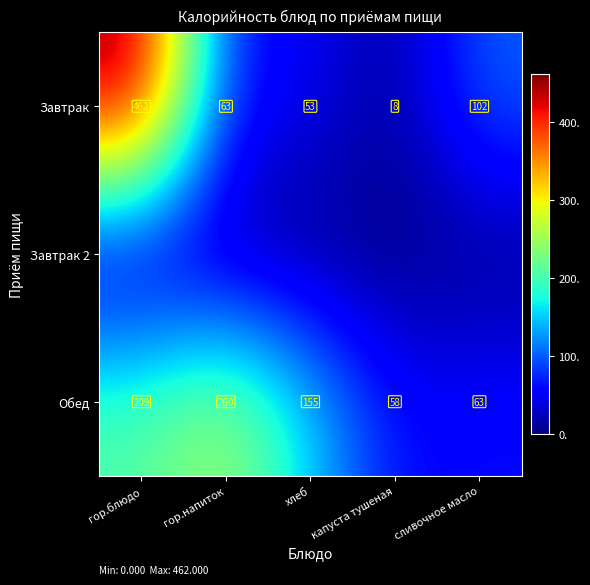

Count the number of data series in this chart.

3